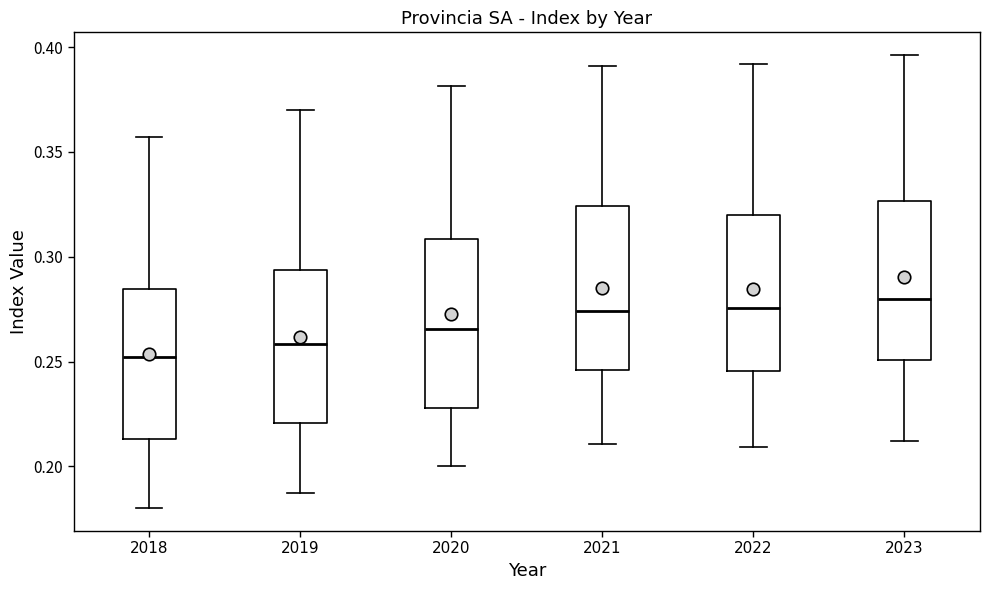

Where does the median line of the box at x = 2022 sit on the y-axis? The values are not printed on the chart, so give them approximately, as read against the axis.

0.275